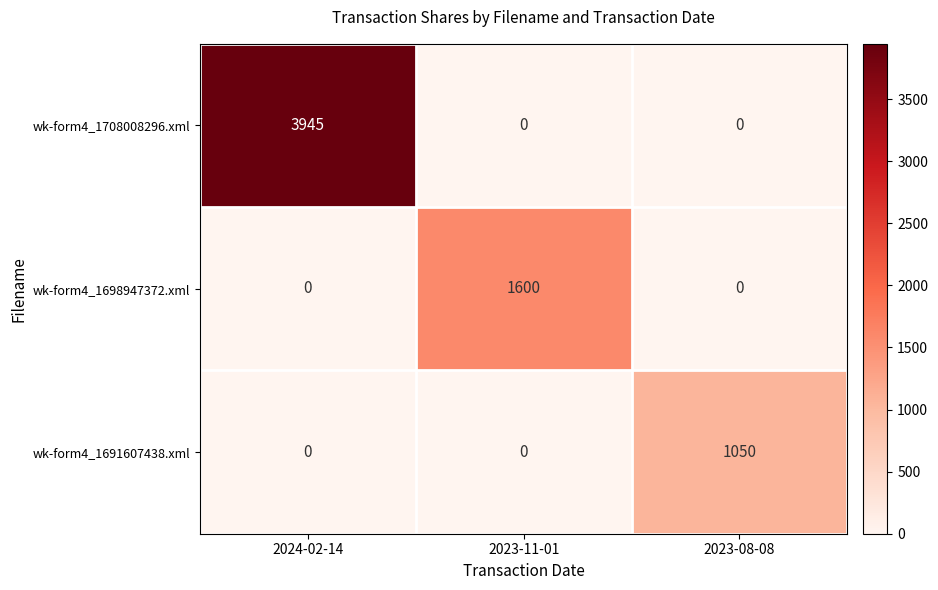

Reading left to right, what are all the values shown in this chart?

wk-form4_1708008296.xml: 3945	0	0
wk-form4_1698947372.xml: 0	1600	0
wk-form4_1691607438.xml: 0	0	1050